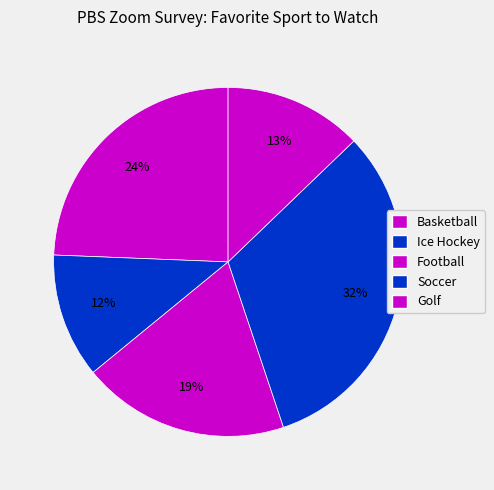

How many slices are in this pie chart?

5